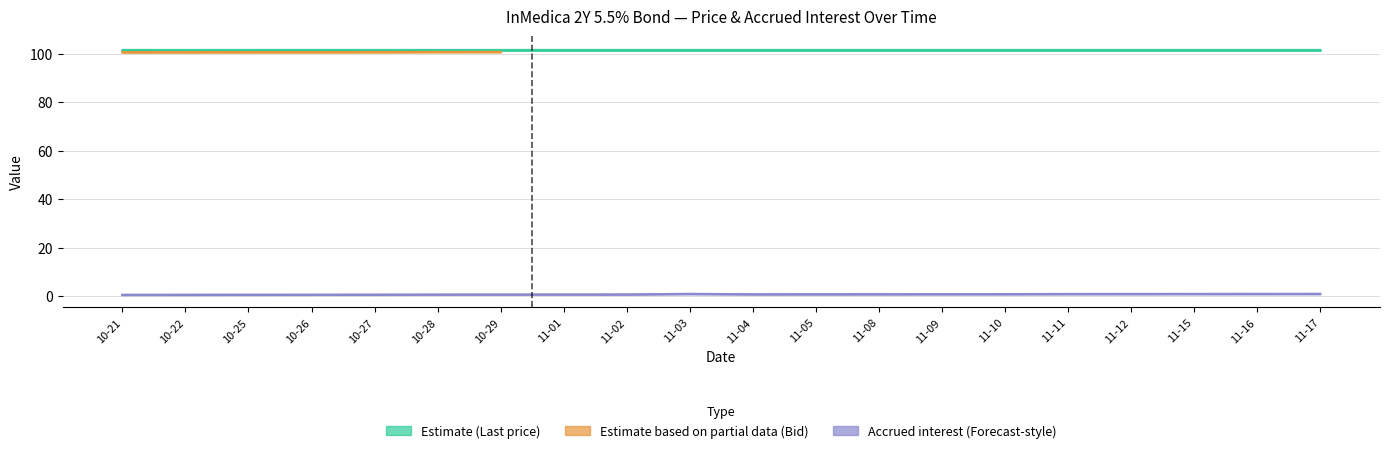

What is the label of the 13th point from the right?

2021-11-01